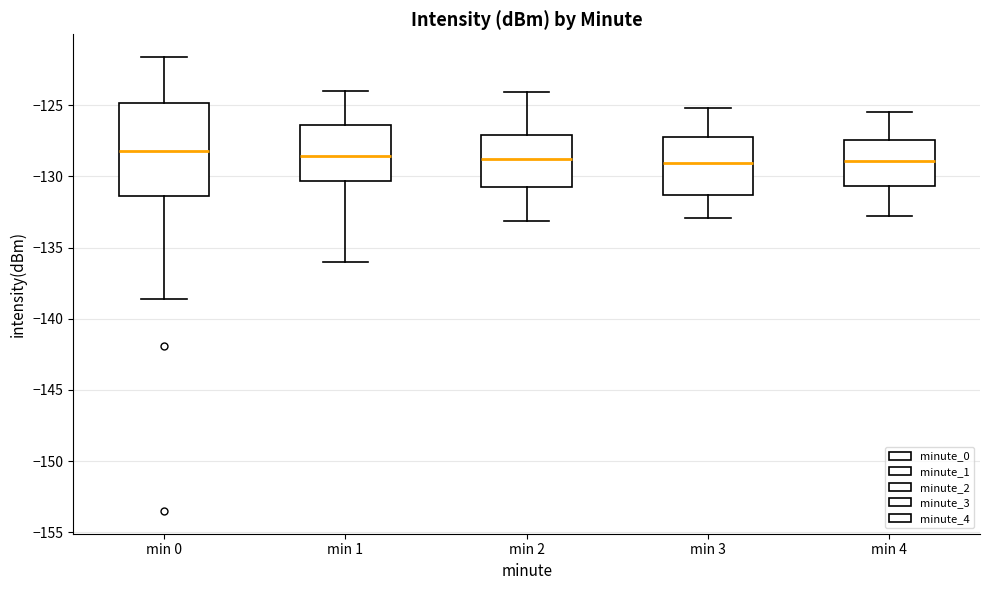

Reading left to right, read every box against the y-axis: the position of its median line, the range the box covers, and the ends of its whiskers. The values are not printed on the chart, so give them approximately, as read against the axis.

min 0: median -128.0, box -131.5 to -125.0, whiskers -138.5 to -121.5
min 1: median -128.5, box -130.5 to -126.5, whiskers -136.0 to -124.0
min 2: median -129.0, box -130.5 to -127.0, whiskers -133.0 to -124.0
min 3: median -129.0, box -131.5 to -127.0, whiskers -133.0 to -125.0
min 4: median -129.0, box -130.5 to -127.5, whiskers -133.0 to -125.5